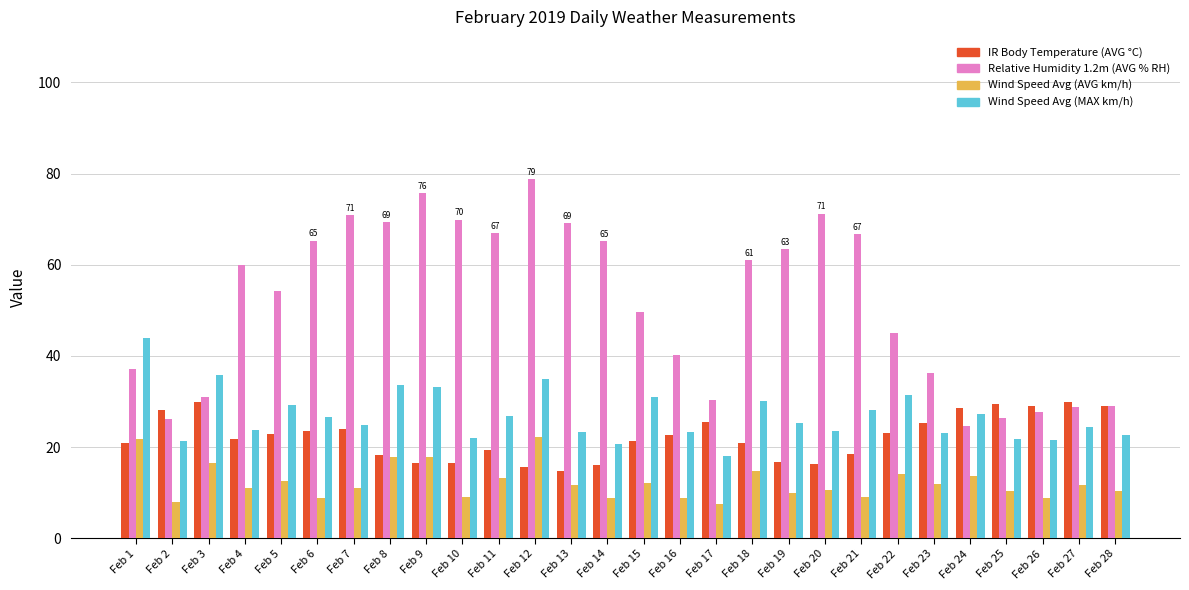

What are all the series names shown in the legend?

IR Body Temperature (AVG °C), Relative Humidity 1.2m (AVG % RH), Wind Speed Avg (AVG km/h), Wind Speed Avg (MAX km/h)